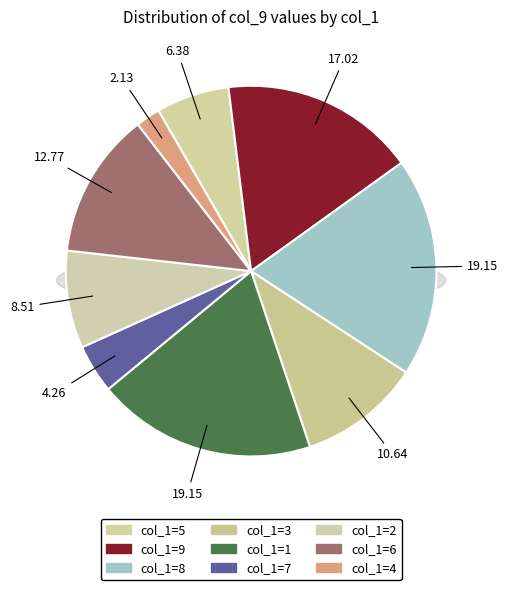

To the nearest percent, what is the average slice percentage?

11%